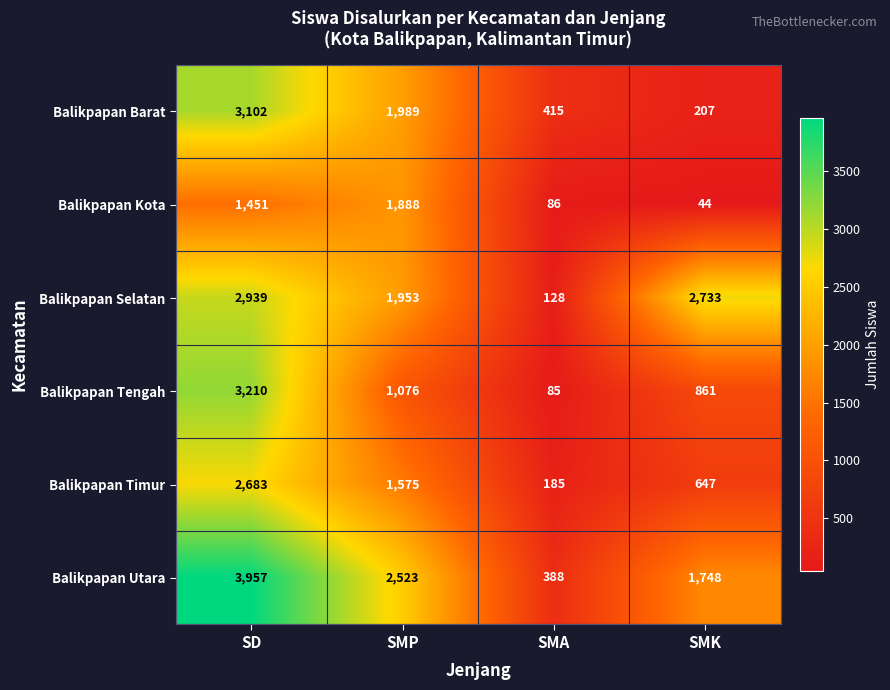

What is the sum of all Balikpapan Selatan values?

7753